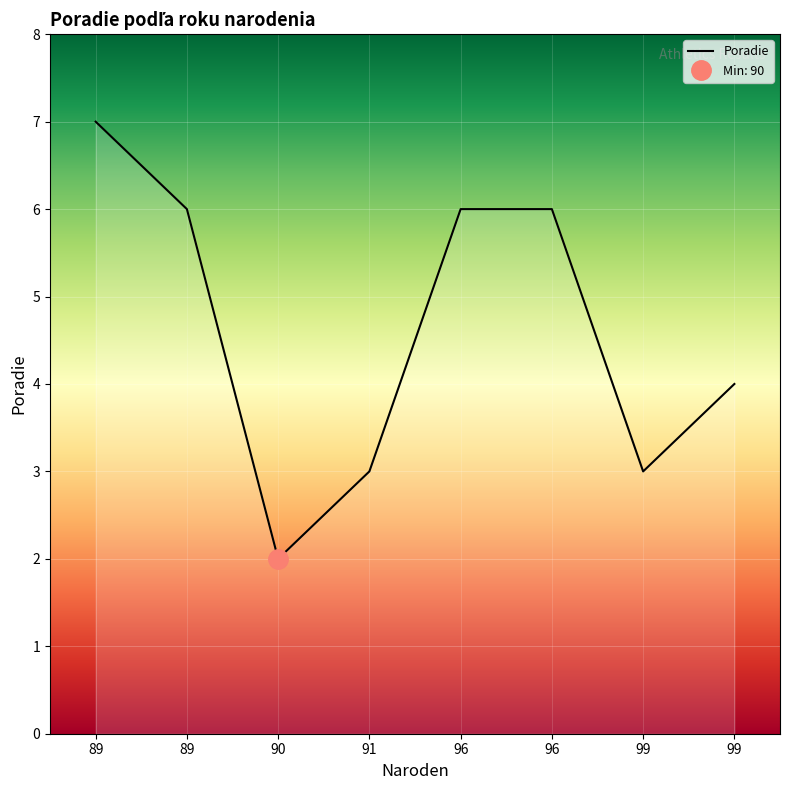

List the labels in order of value, largest first.

89, 96, 89, 96, 99, 99, 91, 90